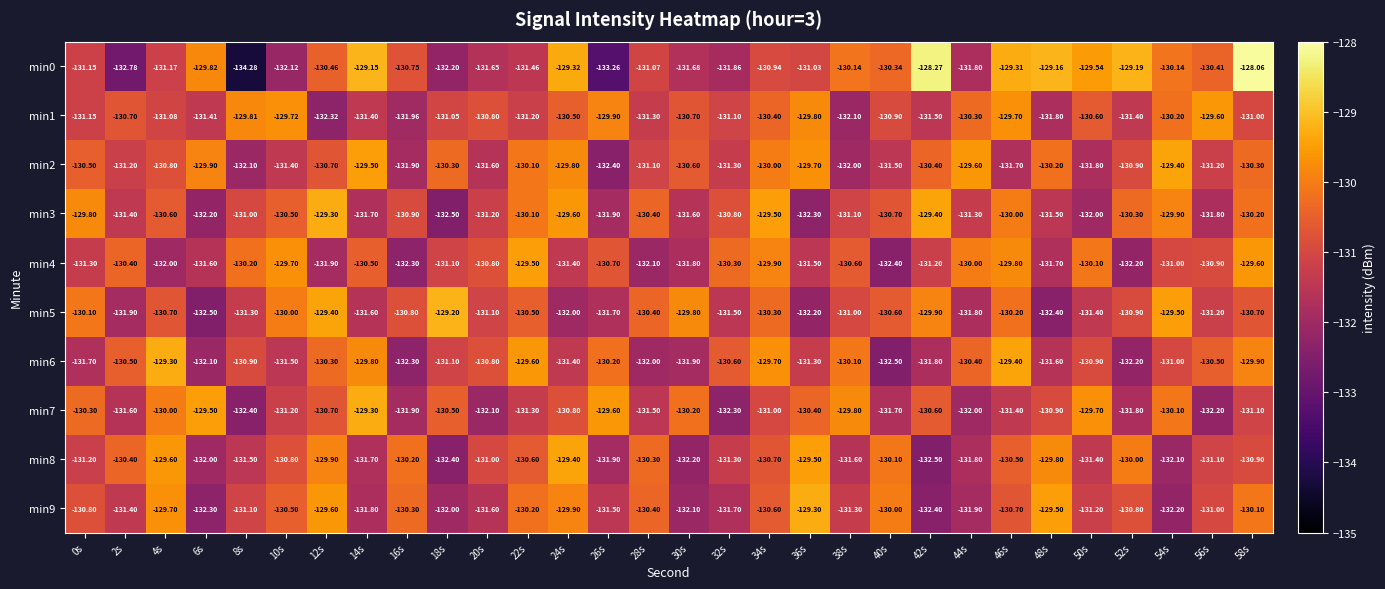

What is the smallest value displayed?

-134.3